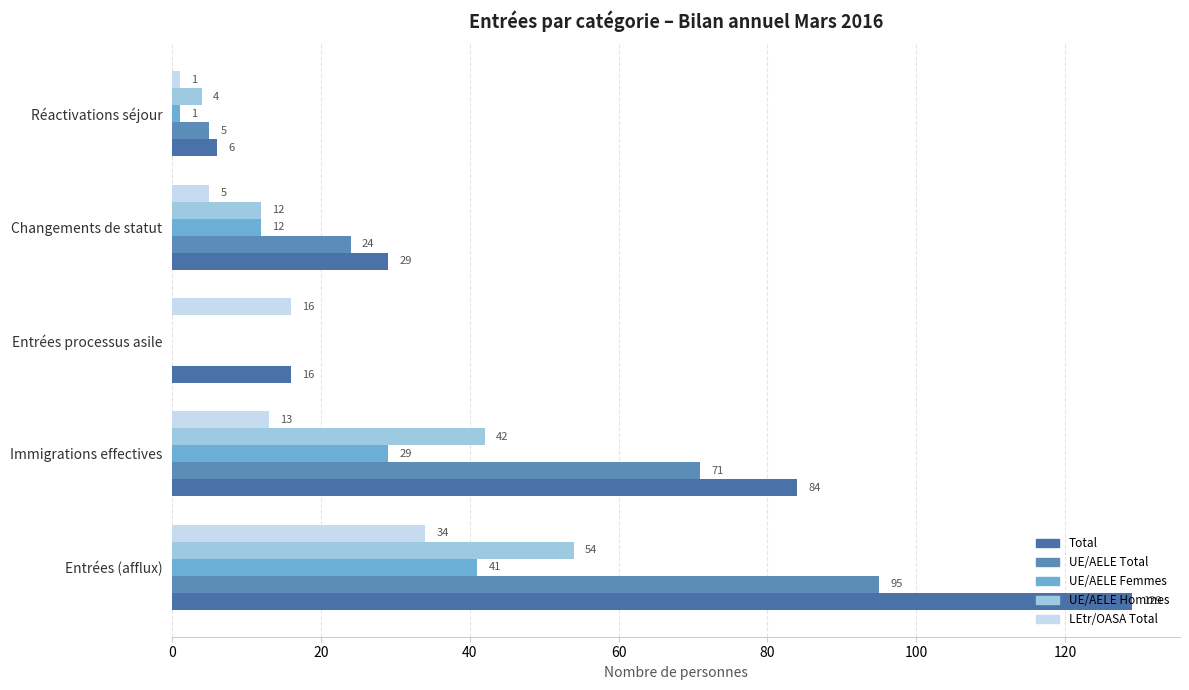

Count the number of data series in this chart.

5